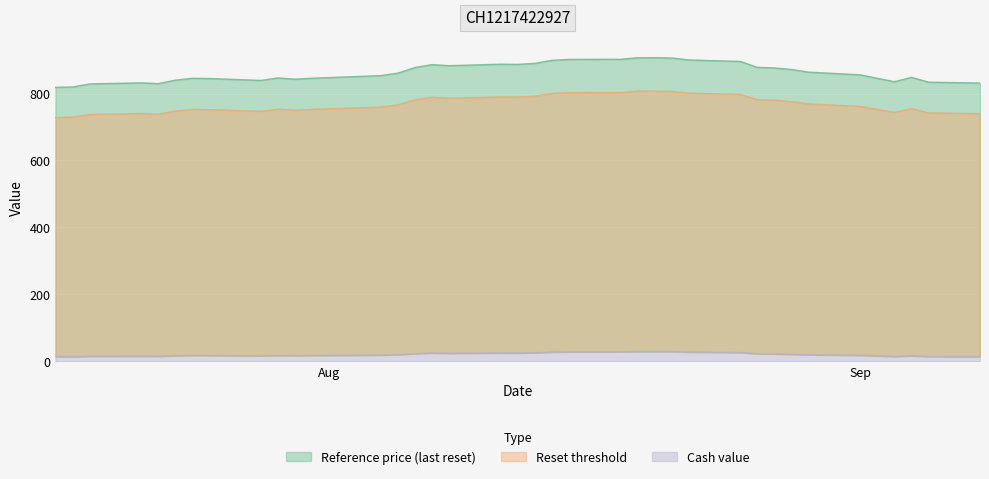

Reading left to right, transcribe all the data shown in this chart.

Cash value: 13.6	13.8	15.0	15.4	15.1	16.6	17.4	17.3	16.3	17.5	16.9	17.3	18.5	19.8	22.9	24.7	23.9	24.9	24.7	25.4	27.5	28.1	28.1	29.3	29.3	29.0	27.5	26.4	22.2	21.8	20.9	19.4	17.9	16.1	14.5	16.3	14.1	13.7
Reset threshold: 818.6	819.6	828.8	832.0	829.6	840.0	845.6	845.0	839.2	846.6	843.0	845.8	853.6	861.0	877.8	886.6	883.2	887.8	887.2	890.2	899.4	902.0	902.4	907.0	907.2	906.2	900.4	896.0	878.2	876.6	871.8	864.0	856.0	845.6	835.4	848.4	834.0	831.4
Reference price: 728.6	729.4	737.6	740.5	738.3	747.6	752.6	752.0	746.9	753.5	750.3	752.8	759.7	766.3	781.2	789.1	786.0	790.1	789.6	792.3	800.5	802.8	803.1	807.2	807.4	806.5	801.4	797.4	781.6	780.2	775.9	769.0	761.8	752.6	743.5	755.1	742.3	739.9